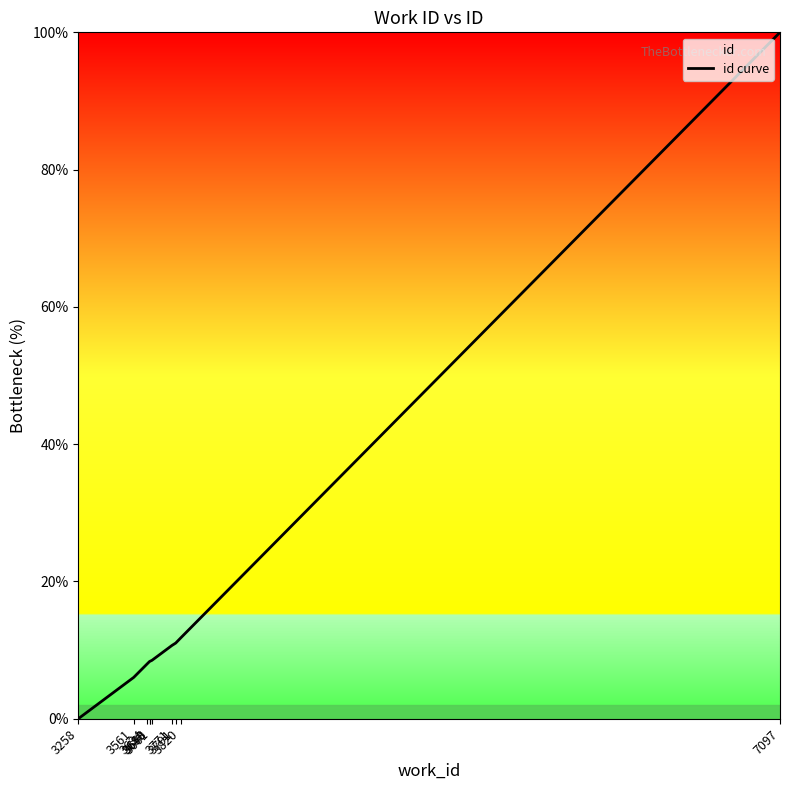

What is the greatest value displayed?

100.0